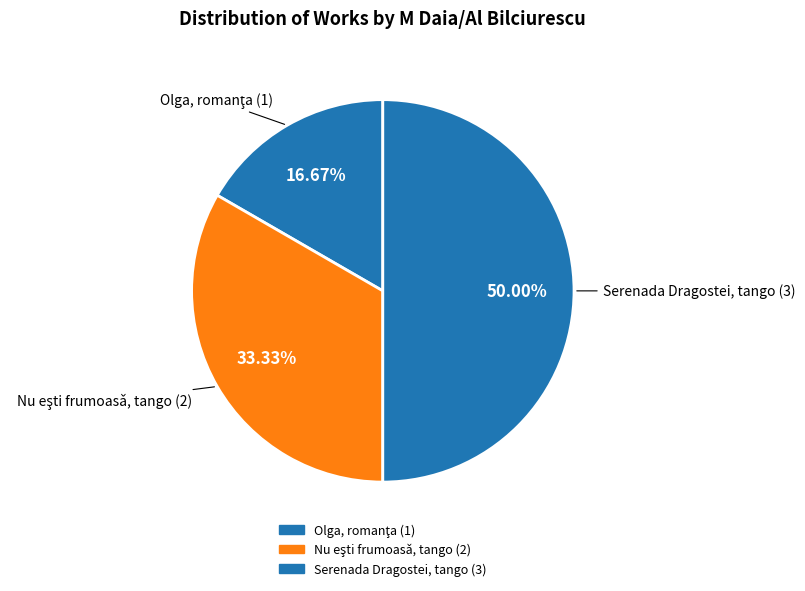

Does Nu eşti frumoasǎ, tango represent more than half of the total?

No